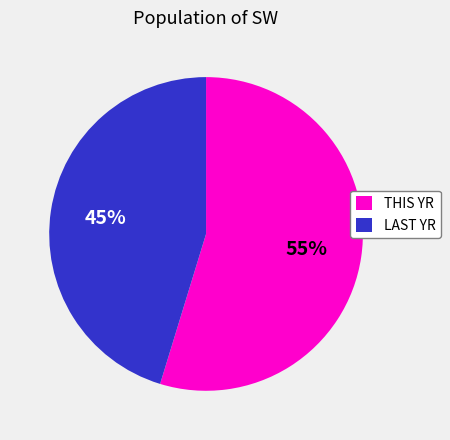

How many segments does this pie chart have?

2